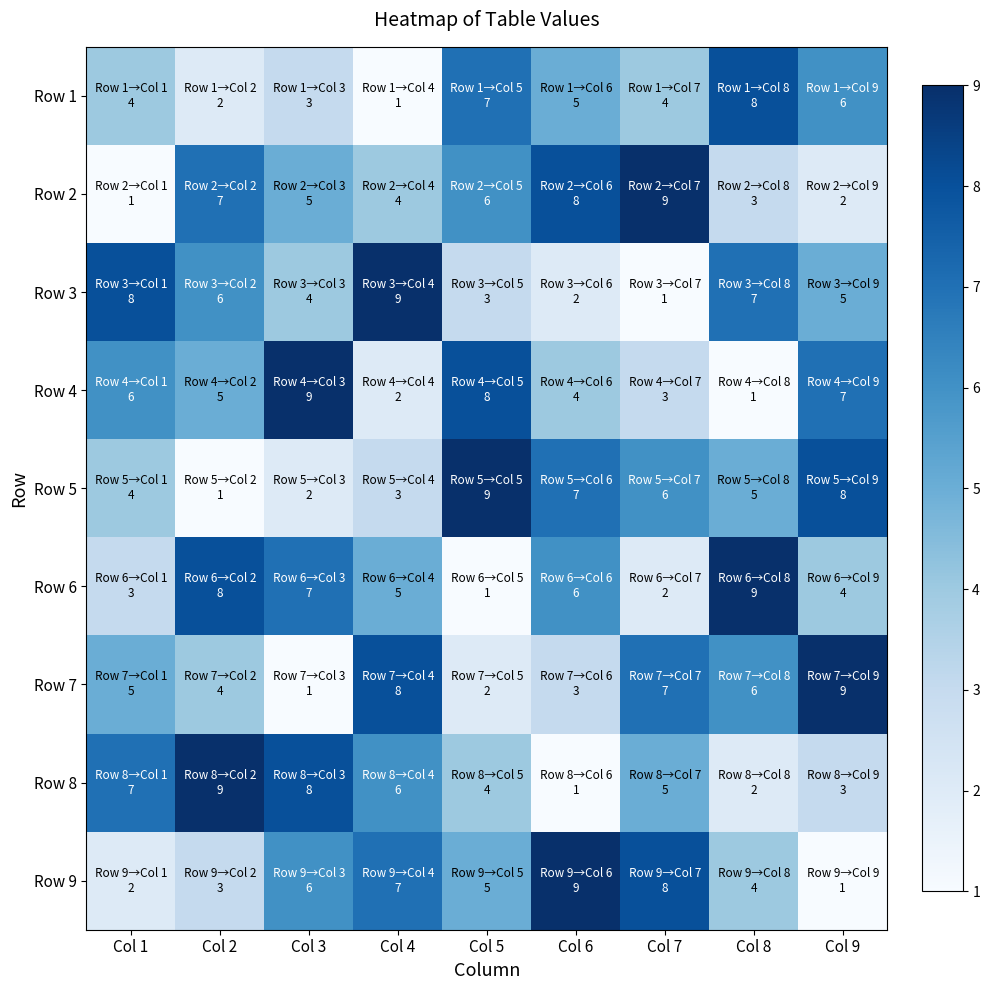

What is the difference between the highest and lowest values at Col 2?

8